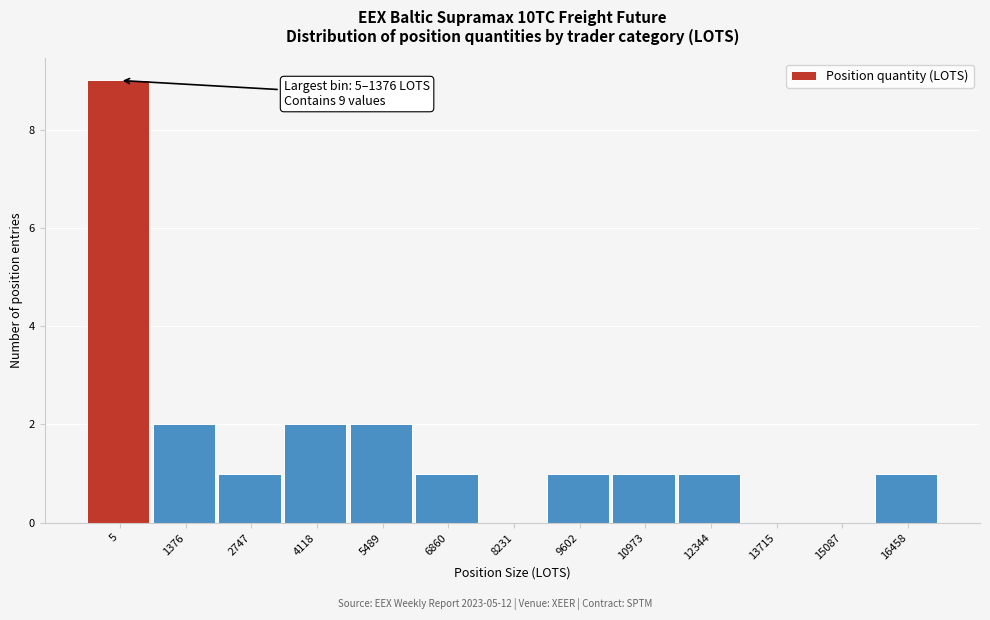

Reading left to right, extract all data points from this chart.

5=9	1376=2	2747=1	4118=2	5489=2	6860=1	8231=0	9602=1	10973=1	12344=1	13715=0	15087=0	16458=1